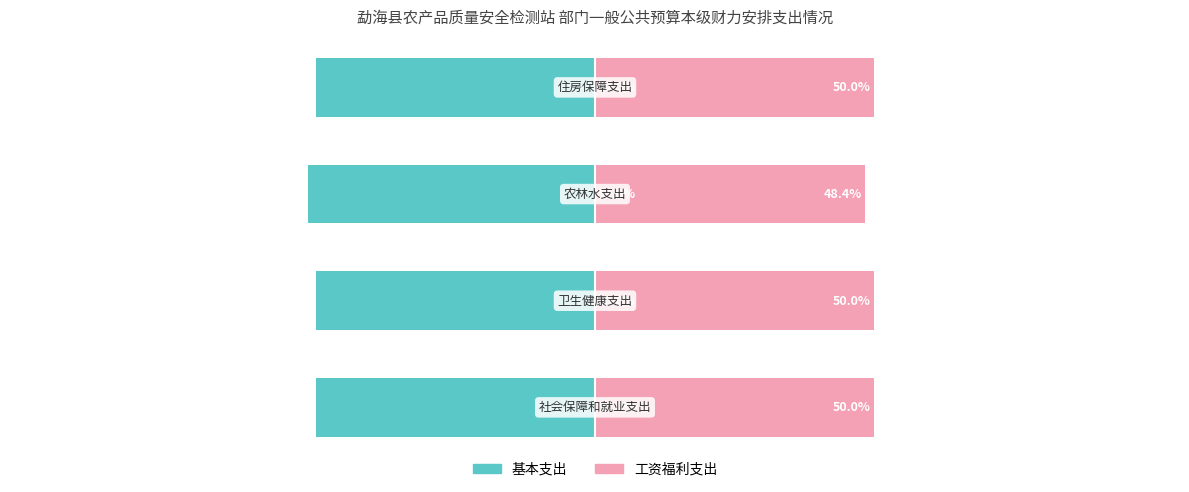

True or false: 基本支出 has a value of -19.0 at 0.

False